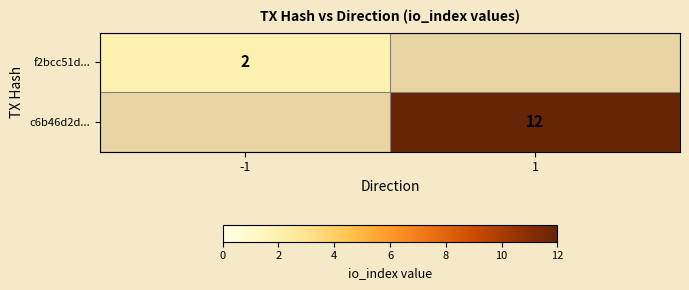

Is the value of f2bcc51d... at -1 greater than the value of c6b46d2d... at 1?

No